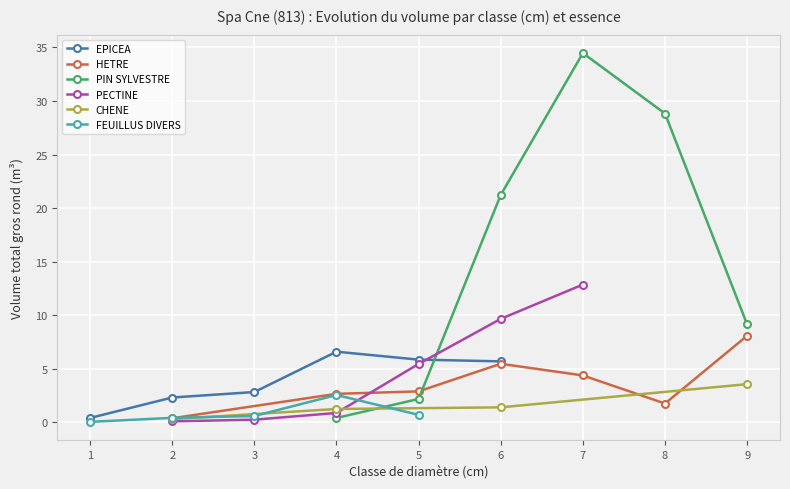

What is the value of the 20th point from the left?

4.4